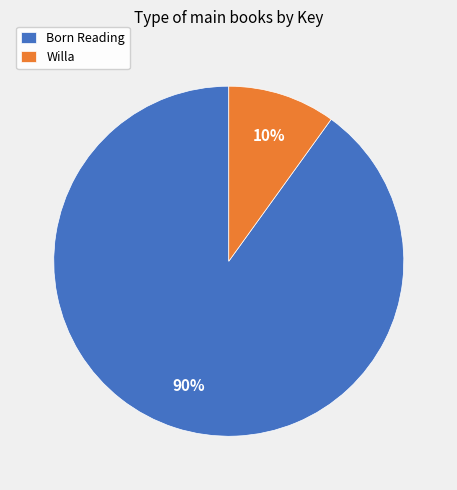

Which slice is the largest?

Born Reading